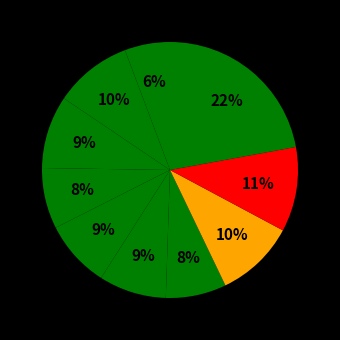

How many segments does this pie chart have?

10